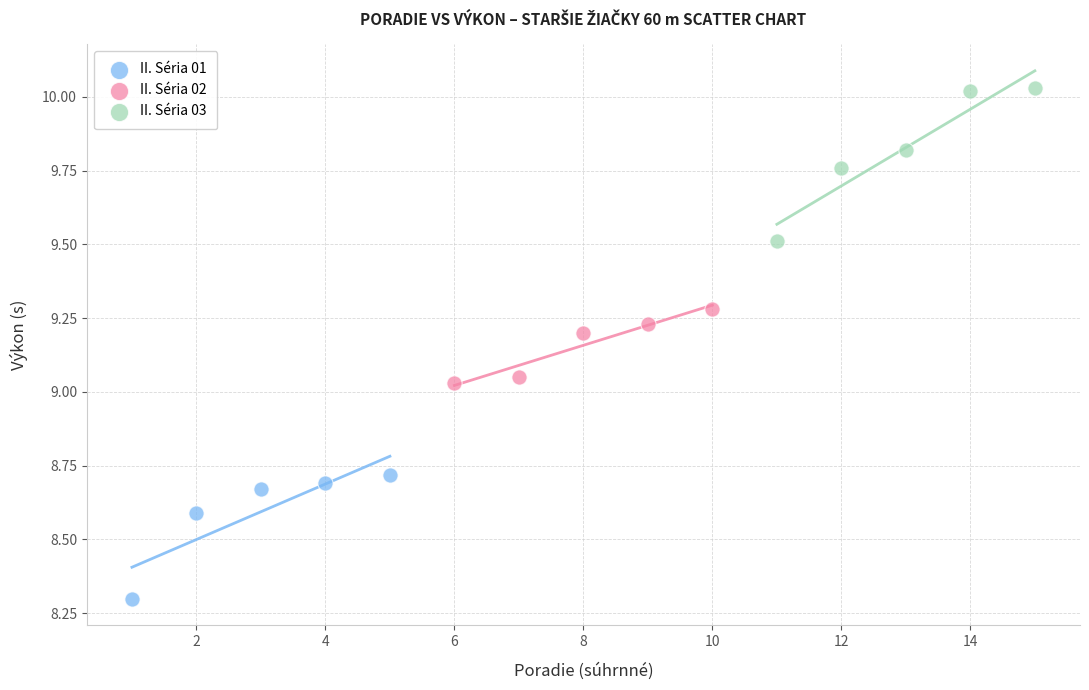

Which series reaches the maximum Y coordinate?

II. Séria 03